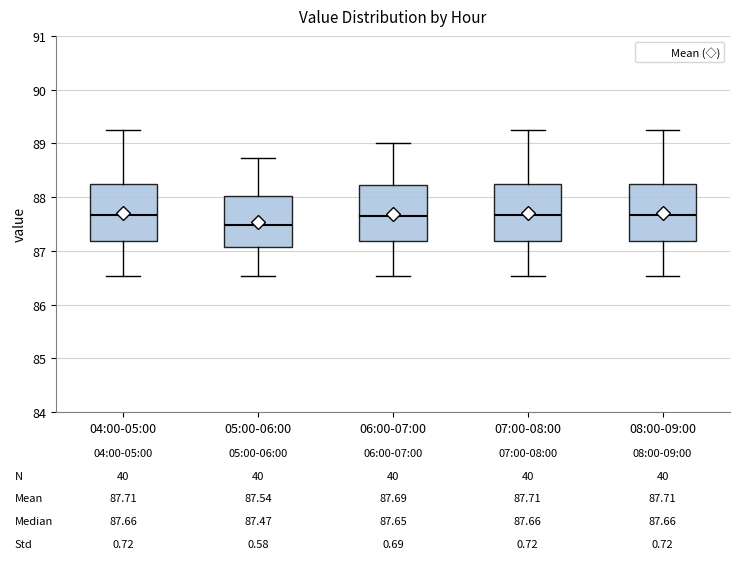

Which box has the lowest median line?

05:00-06:00